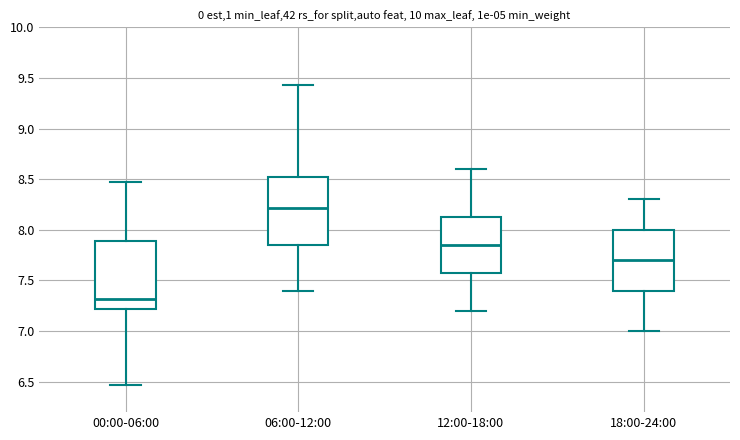

Where does the upper whisker of the box for 12:00-18:00 end on the y-axis? The values are not printed on the chart, so give them approximately, as read against the axis.

8.60